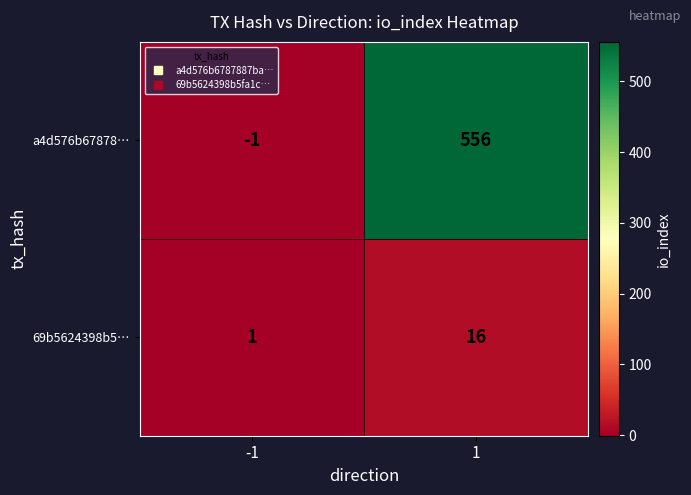

At how many categories does at least one series exceed 342?

1